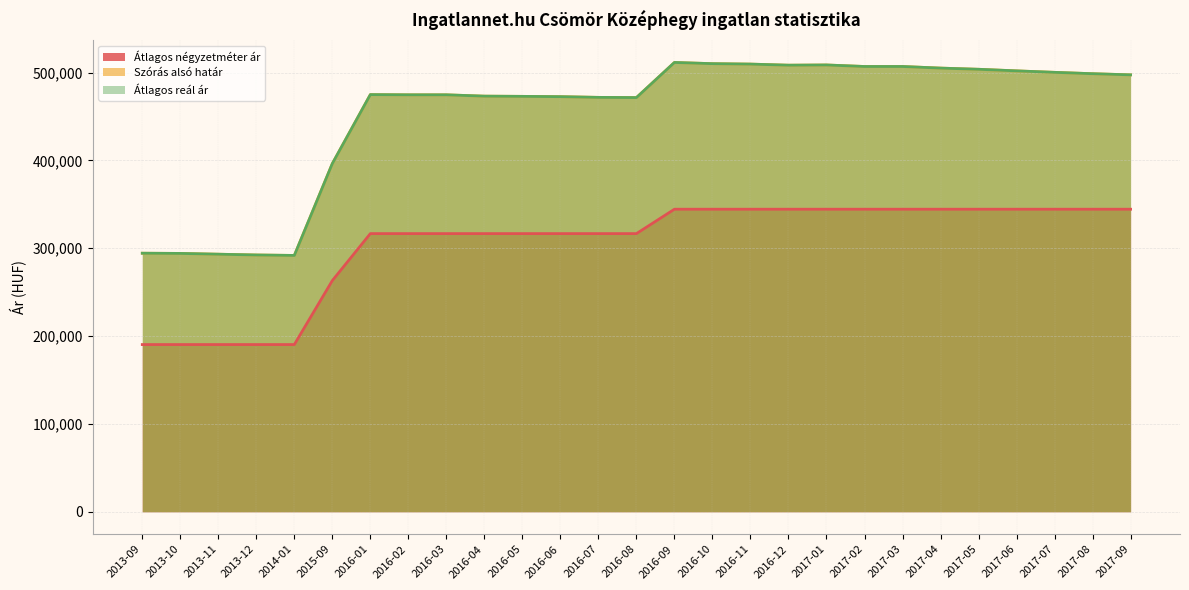

What is the average value of the Átlagos reál ár series?

452523